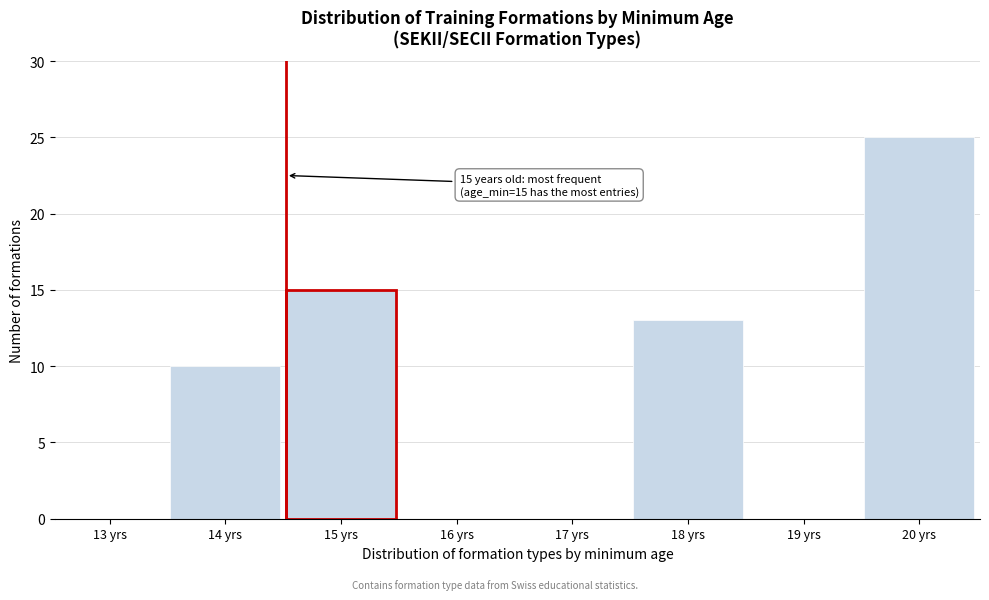

Reading left to right, extract all data points from this chart.

13 yrs=0	14 yrs=10	15 yrs=15	16 yrs=0	17 yrs=0	18 yrs=13	19 yrs=0	20 yrs=25